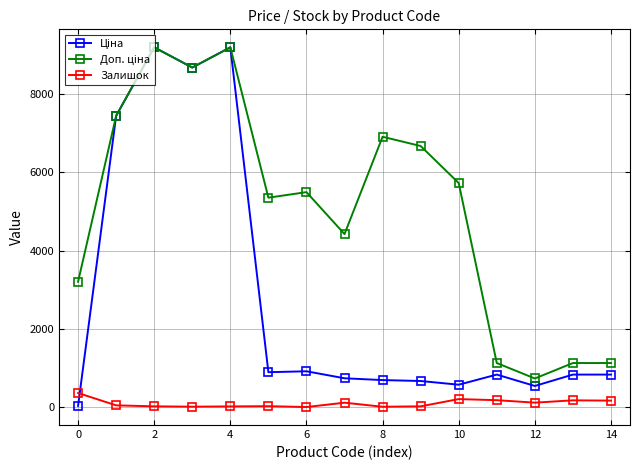

What is the maximum value for Залишок?

360.0